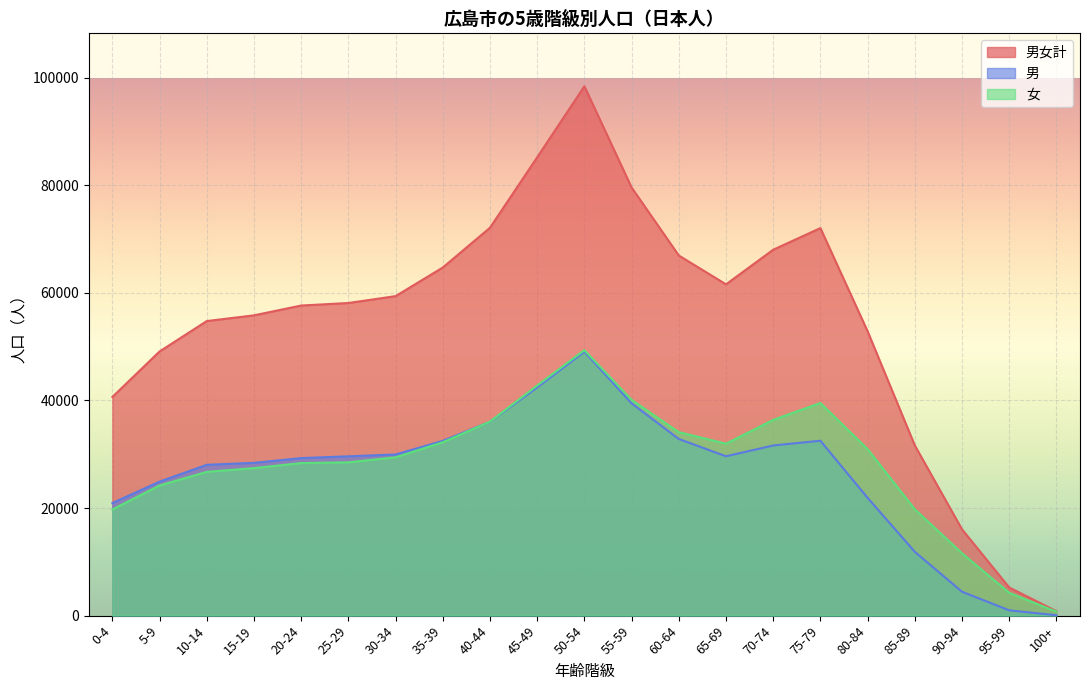

List the series in order of their peak value, highest first.

男女計, 女, 男